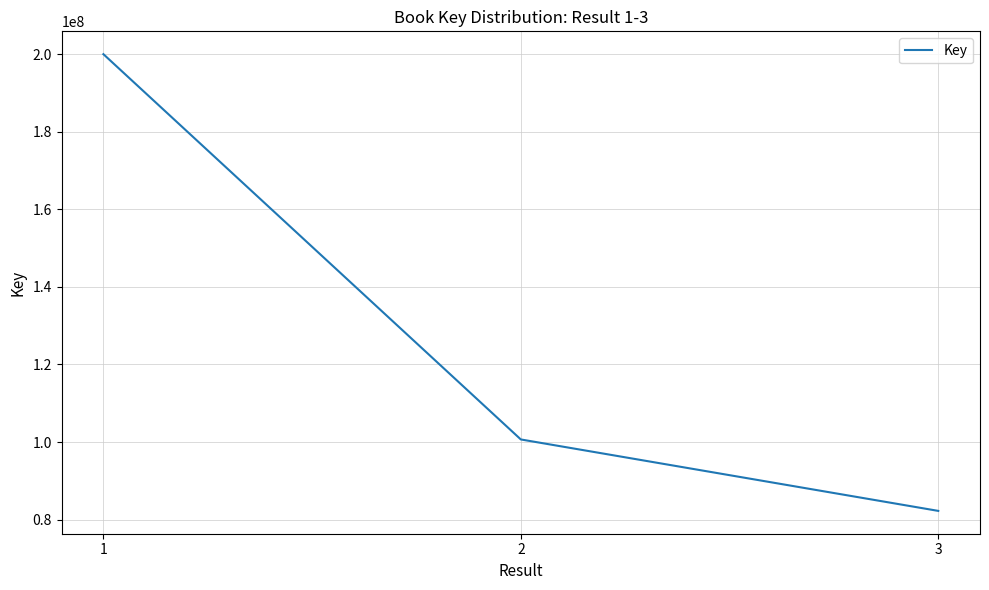

Is it true that the value at 3 is 82239408?

True